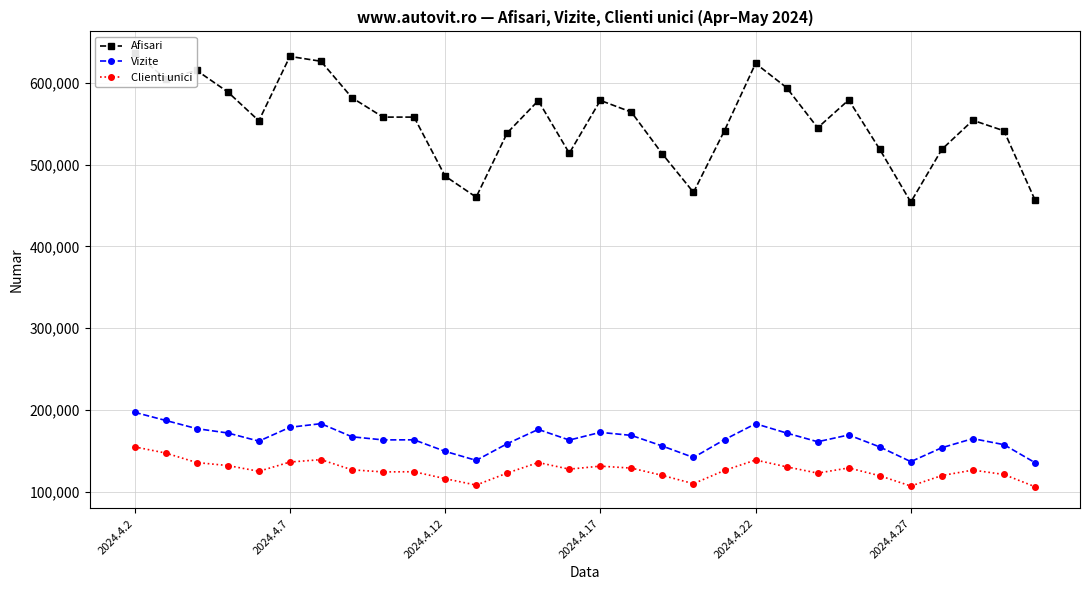

What is the sum of all Vizite values?

4924334